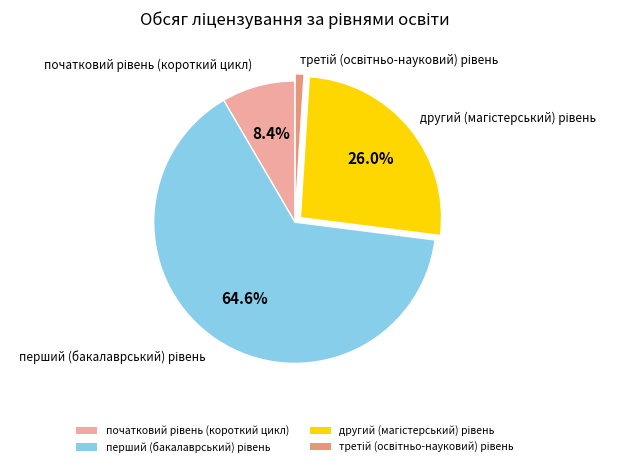

Is there a majority slice in this chart?

Yes